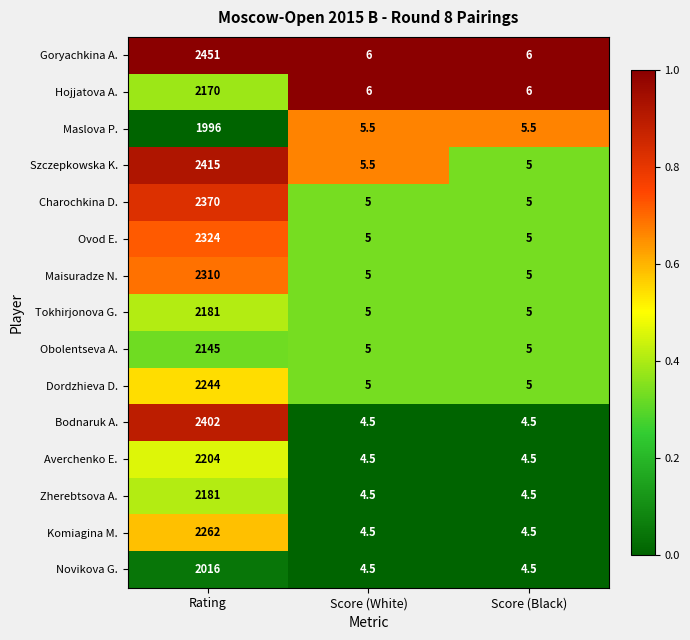

What is the highest value of the Hojjatova A. series?

2170.0